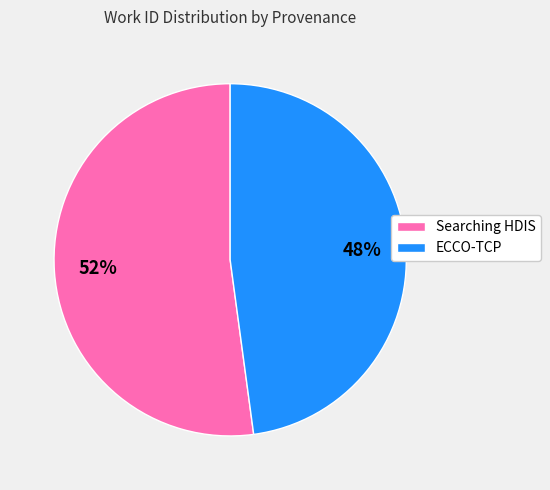

Approximately how many times larger is the value at ECCO-TCP compared to Searching HDIS?

0.9